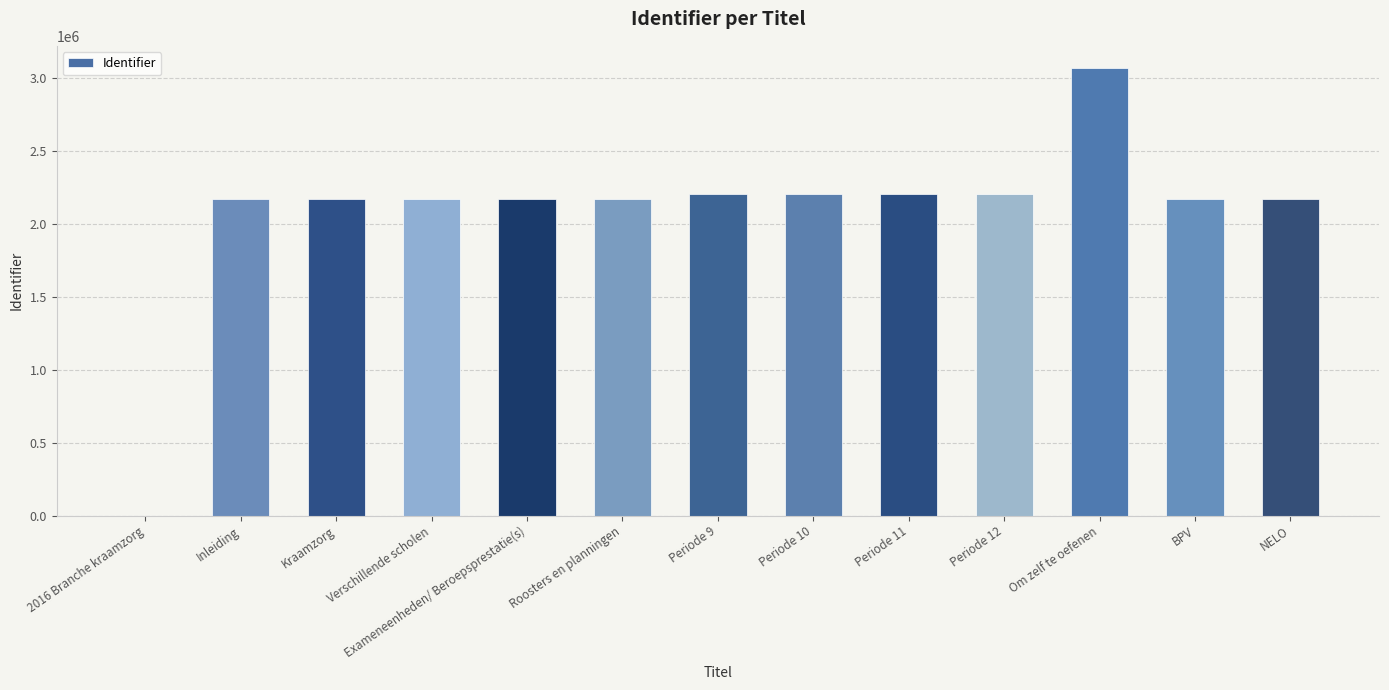

What is the sum of all values?

27072184